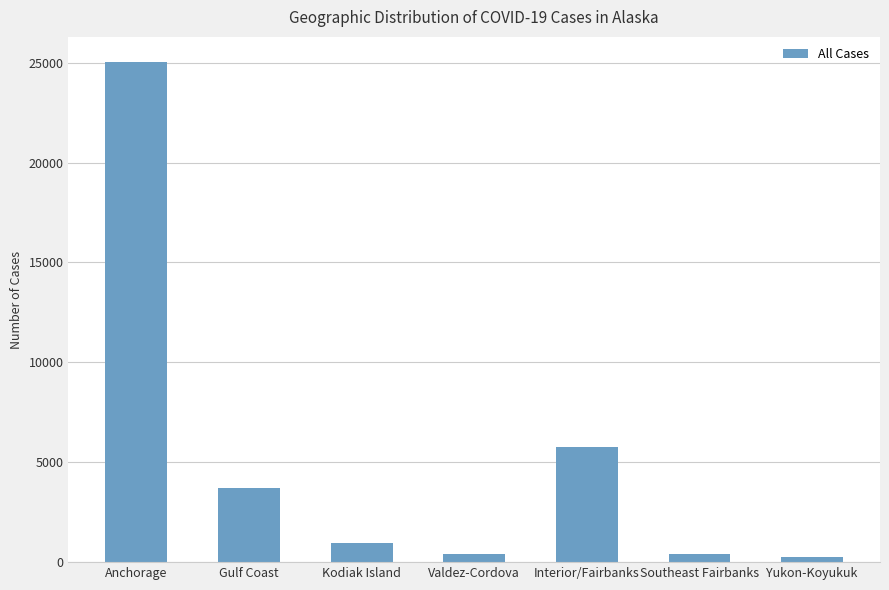

What is the average value?

5224